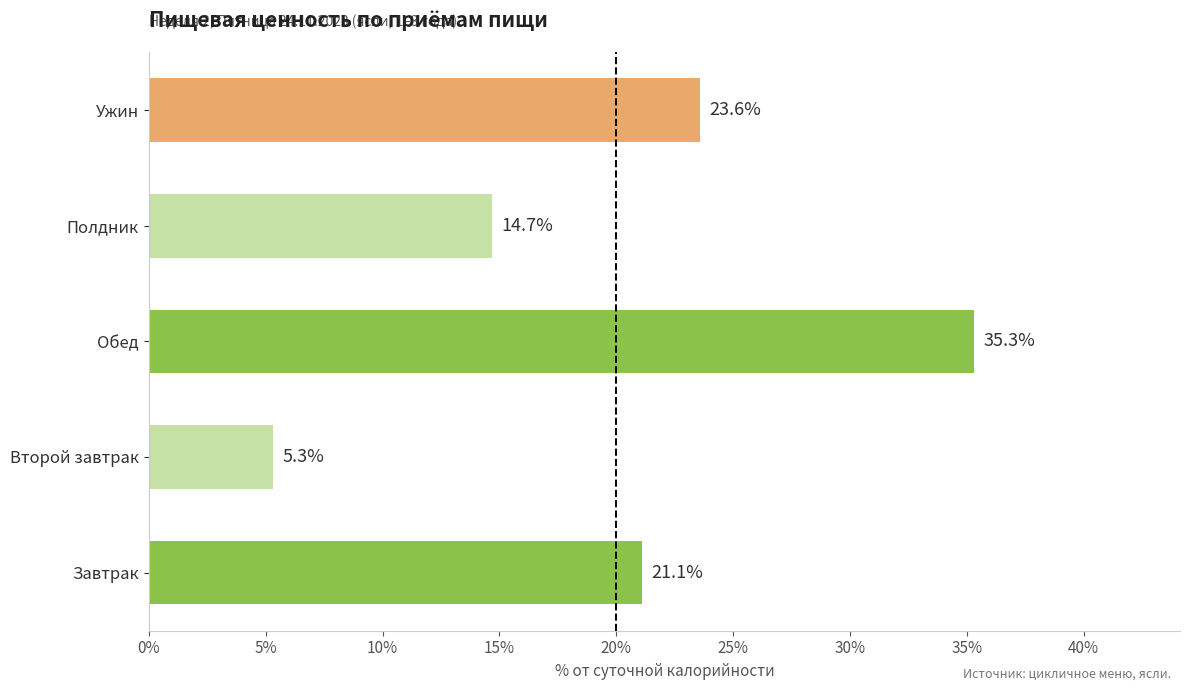

How many bars are there in total?

5